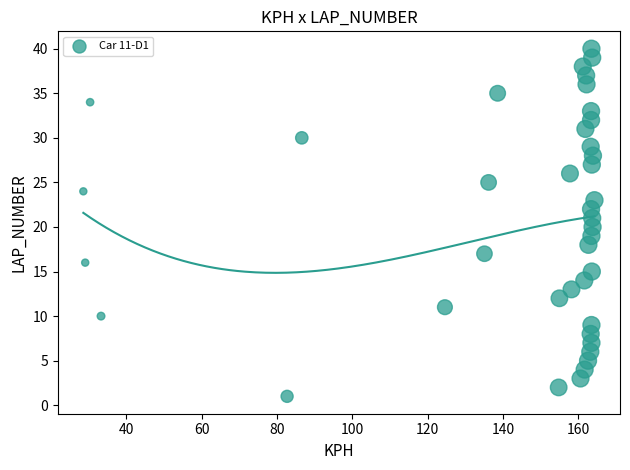

What is the range of Y values (max minus min)?

39